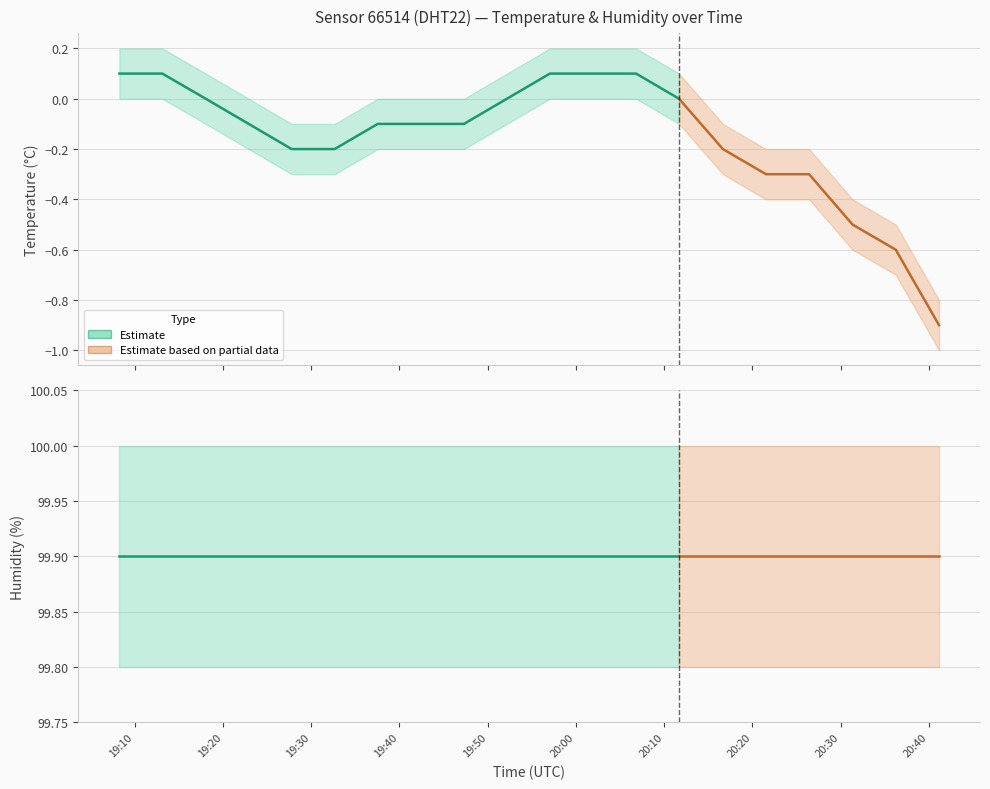

What is the value of the humidity point at the 14th from the left?

99.9